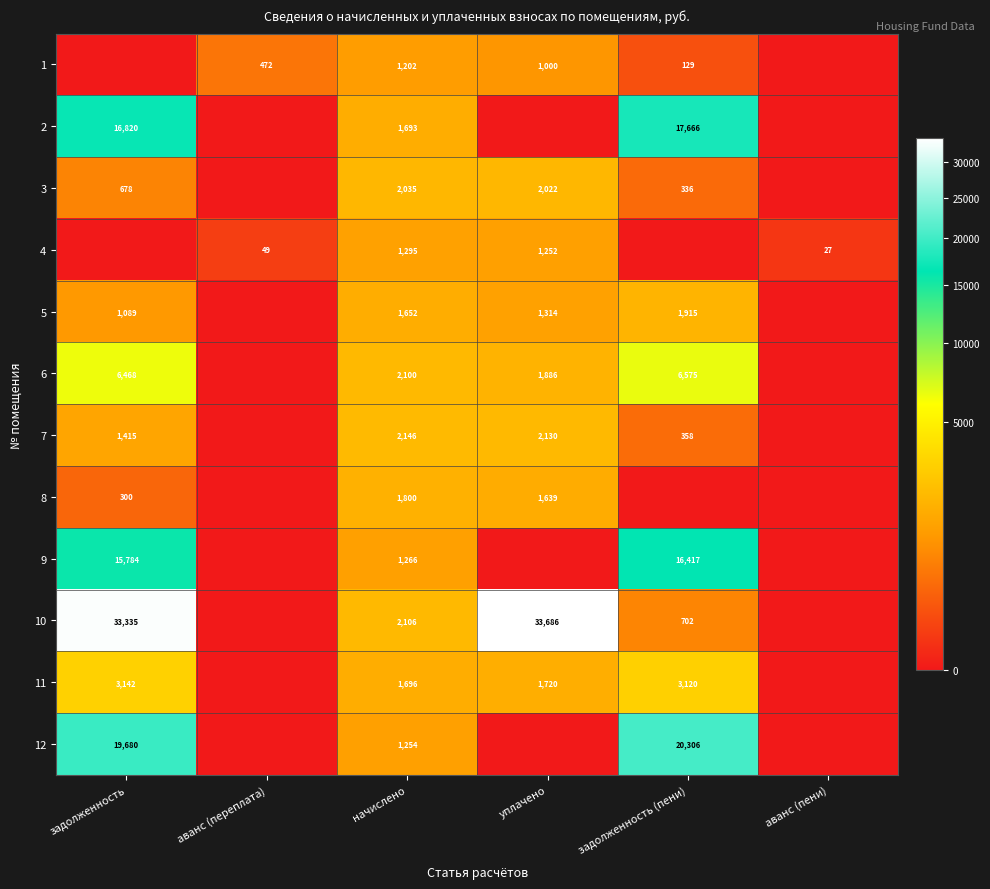

The value of 1 at задолженность (пени) is 230. True or false?

False